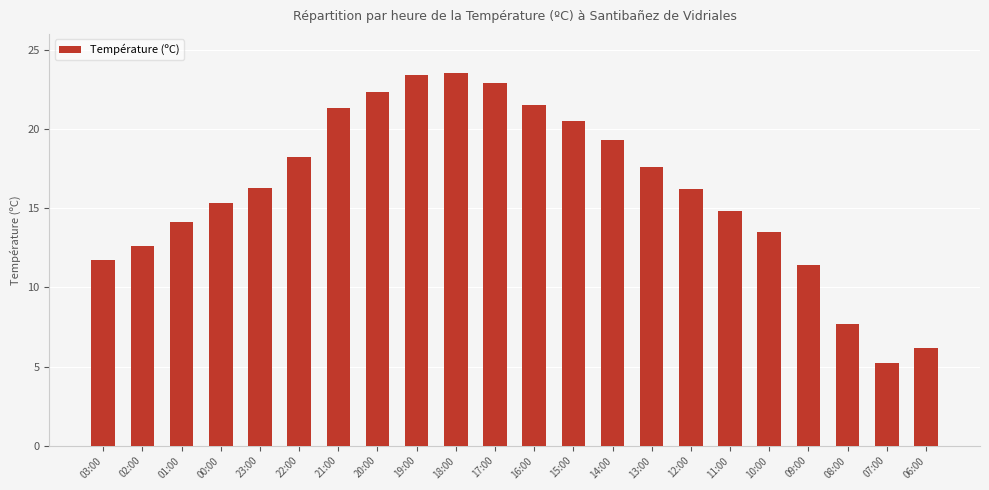

What is the average value?

16.2